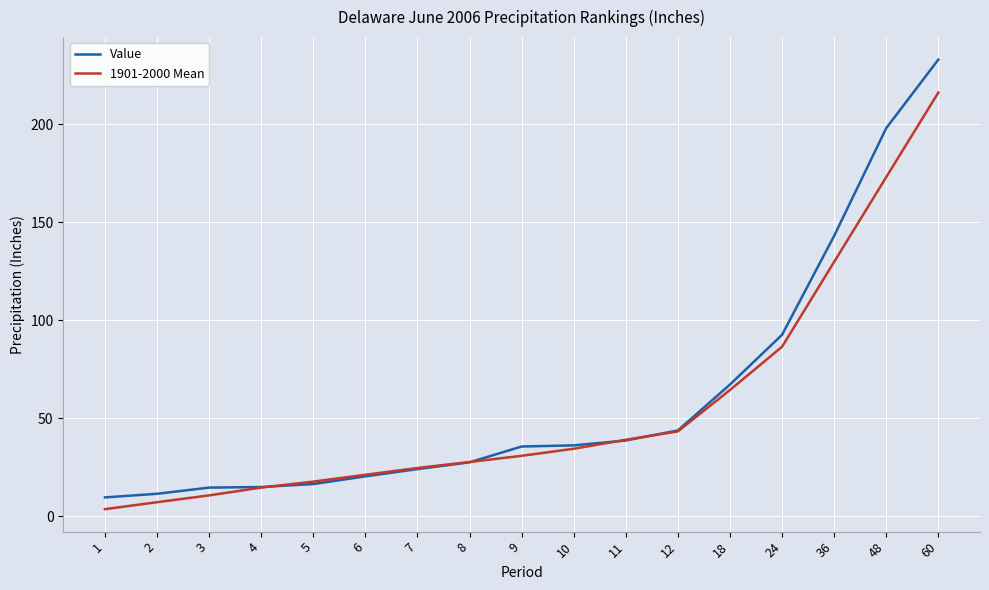

Which category has the highest value in the Value series?

60